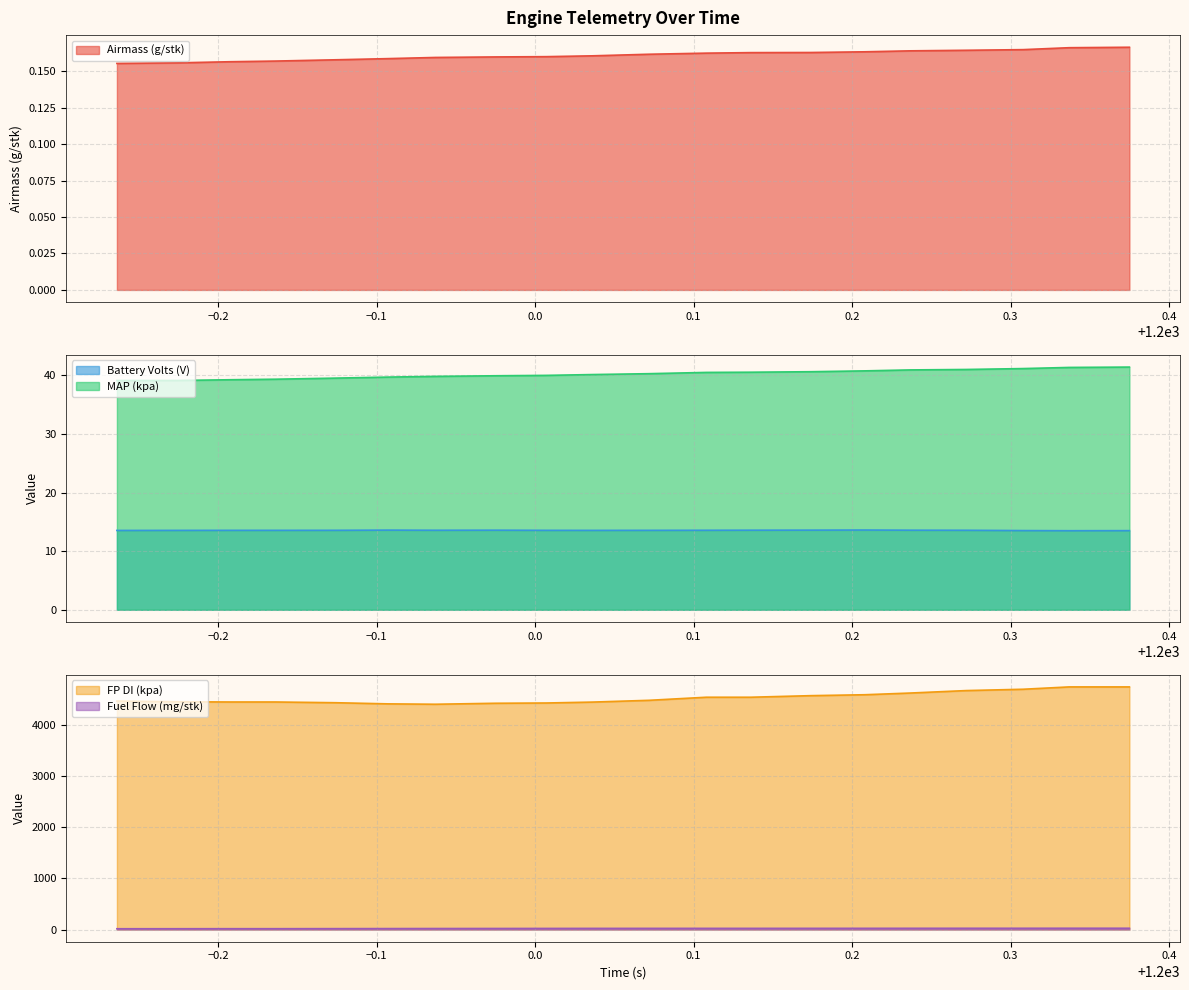

What is the spread (max minus min) of values at 1200.136?

4539.2